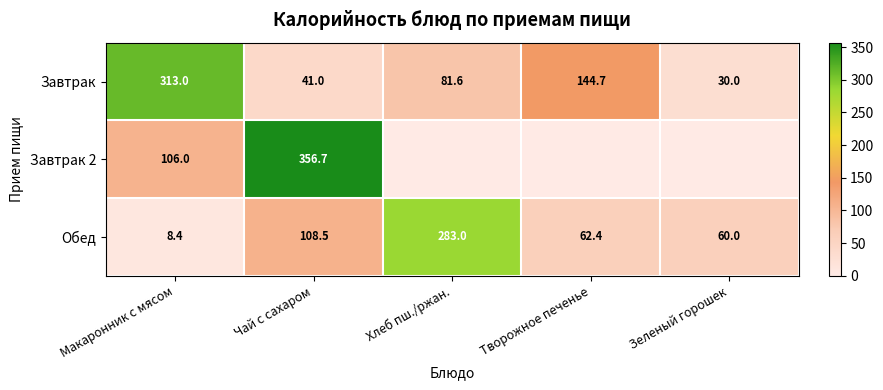

Rank the categories by Обед value from highest to lowest.

Хлеб пш./ржан., Чай с сахаром, Творожное печенье, Зеленый горошек, Макаронник с мясом